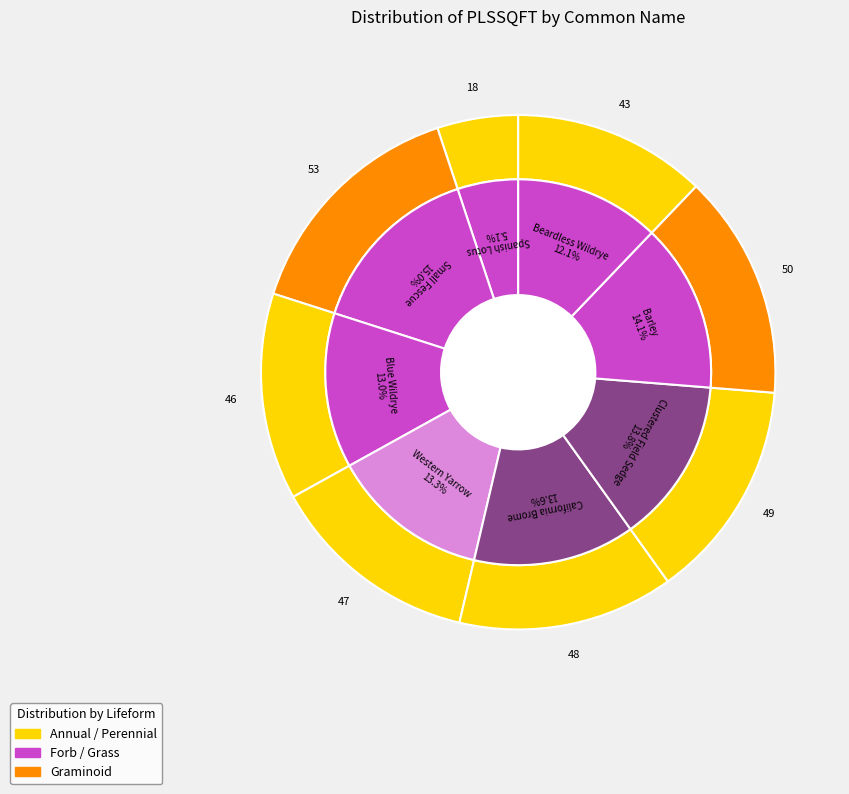

To the nearest percent, what percentage of the pie is Western Yarrow?

13%